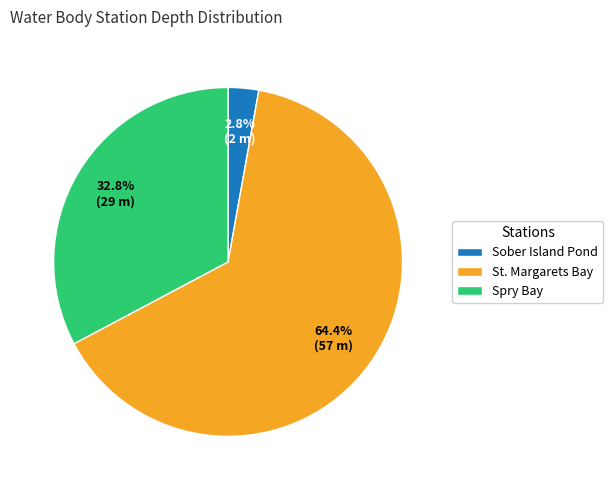

Which slice is the smallest?

Sober Island Pond